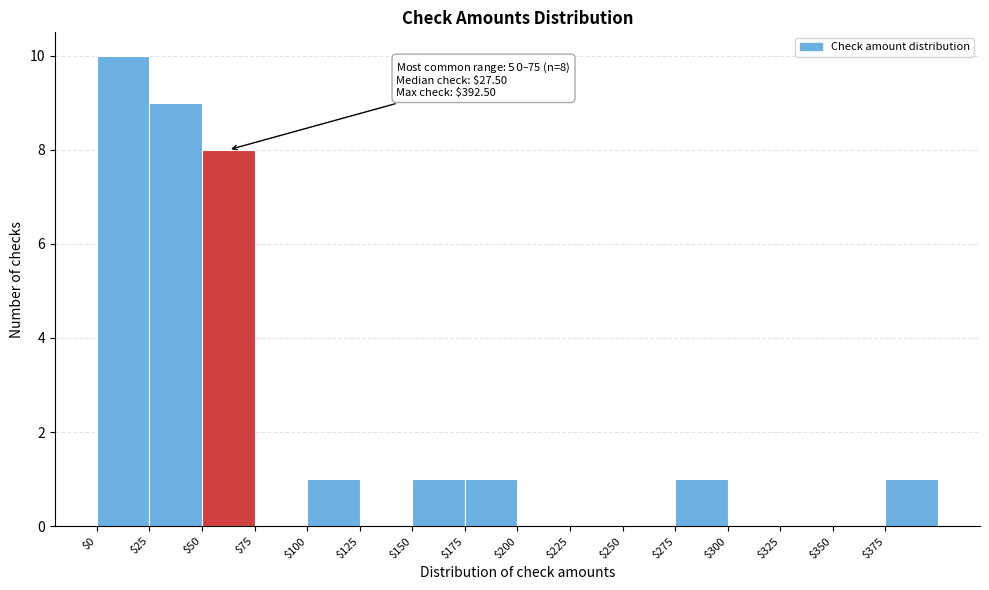

Which range on the x-axis has the tallest bar?

0 to 25